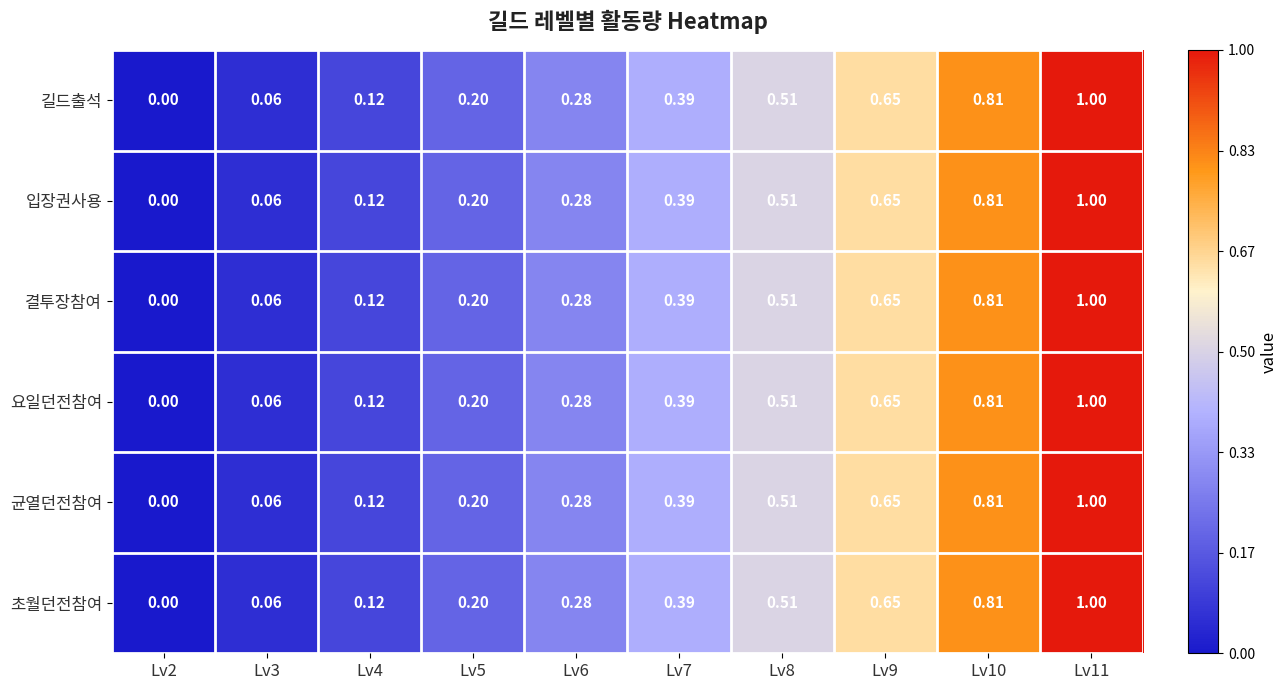

Is the value of 요일던전참여 at Lv11 greater than the value of 결투장참여 at Lv9?

Yes